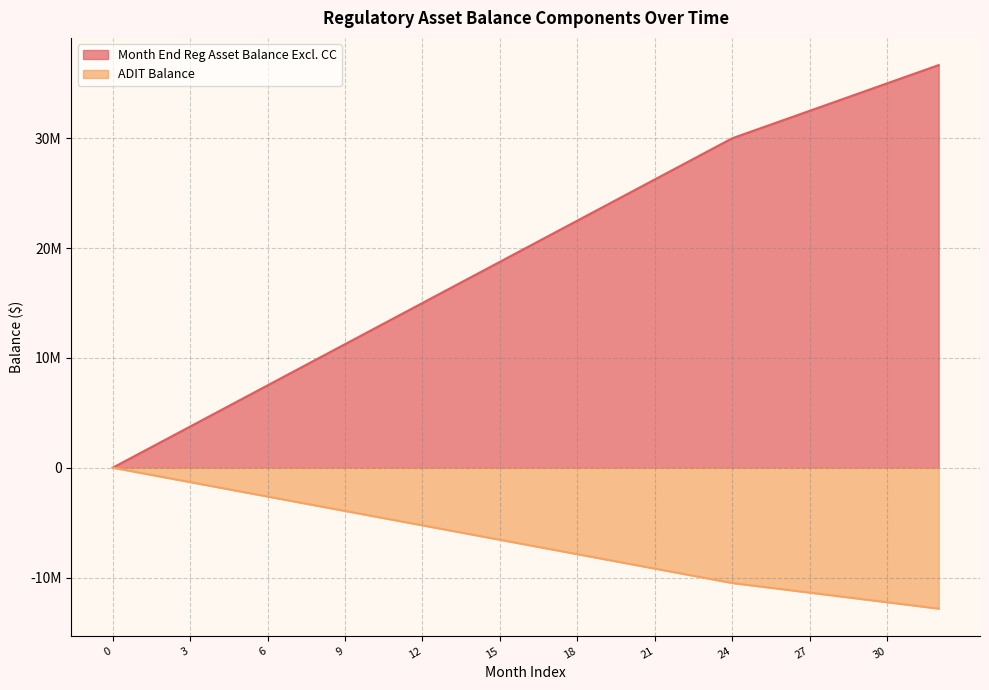

What is the approximate value of Month End Reg Asset Balance Excl. CC at 25?

30833333.3